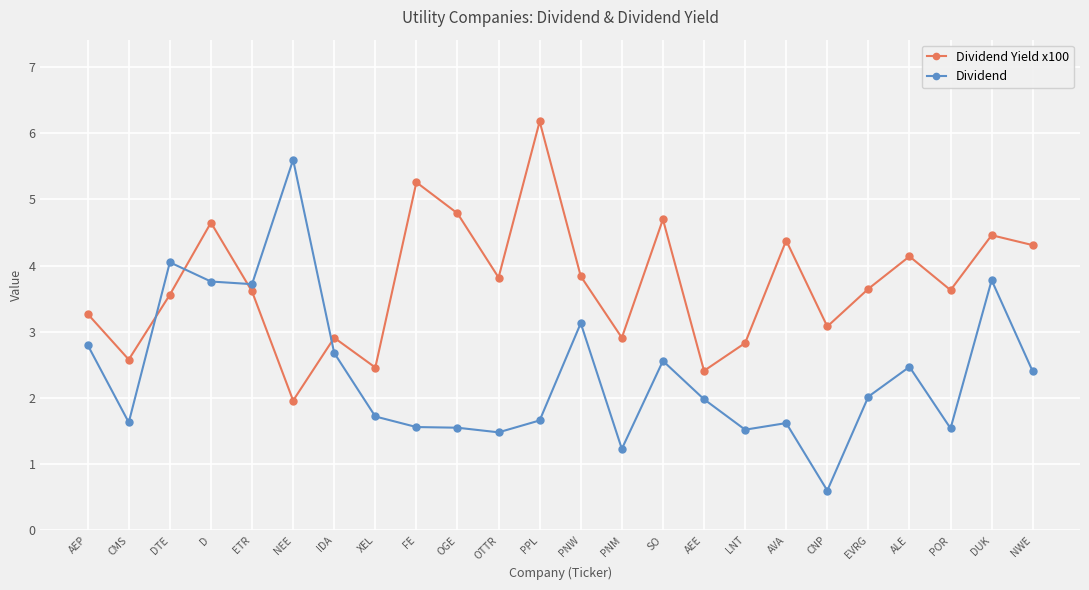

What is the approximate value of Dividend Yield x100 at OGE?

4.8